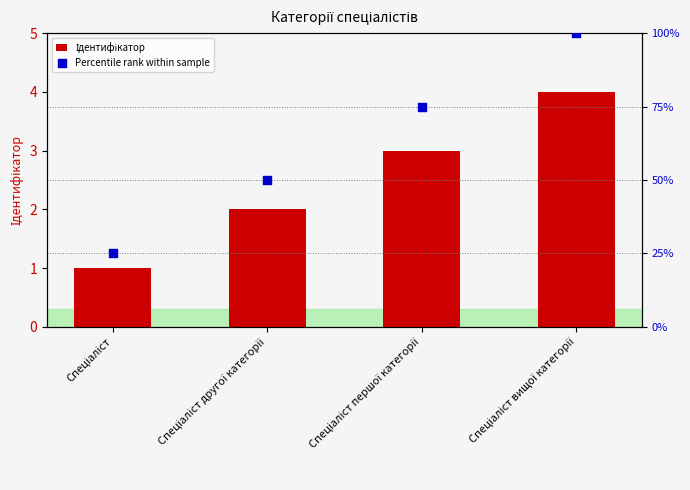

At how many categories does at least one series exceed 29?

3